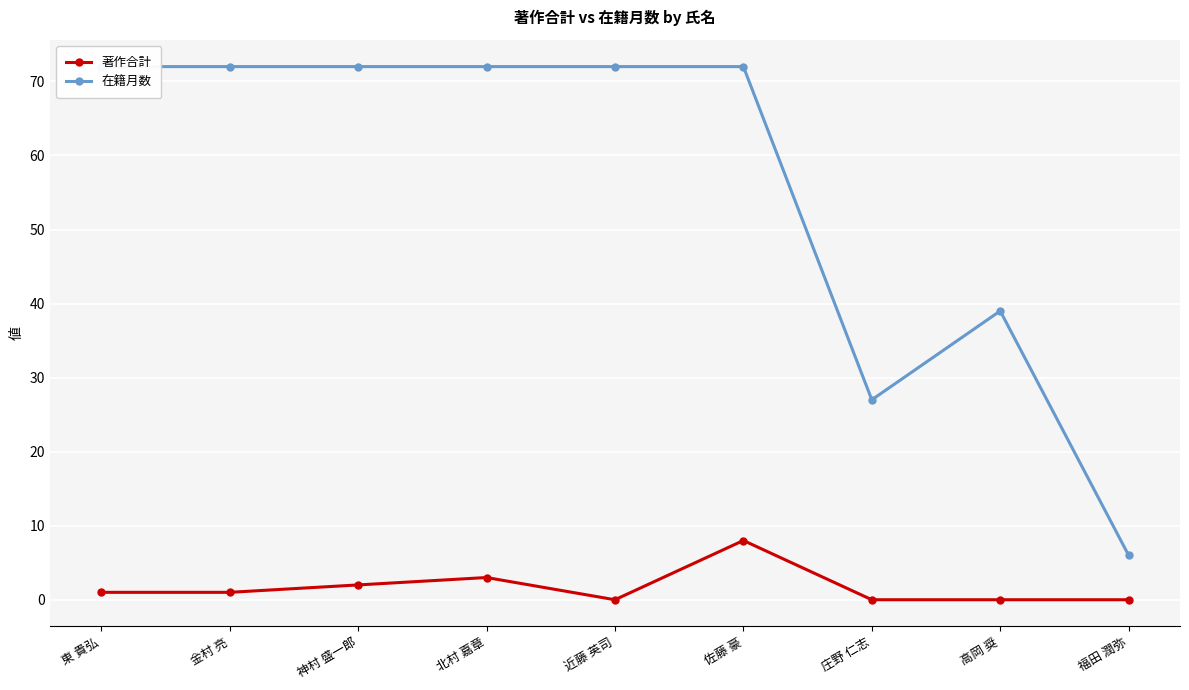

Which series changed the most between 佐藤 豪 and 高岡 奨?

在籍月数